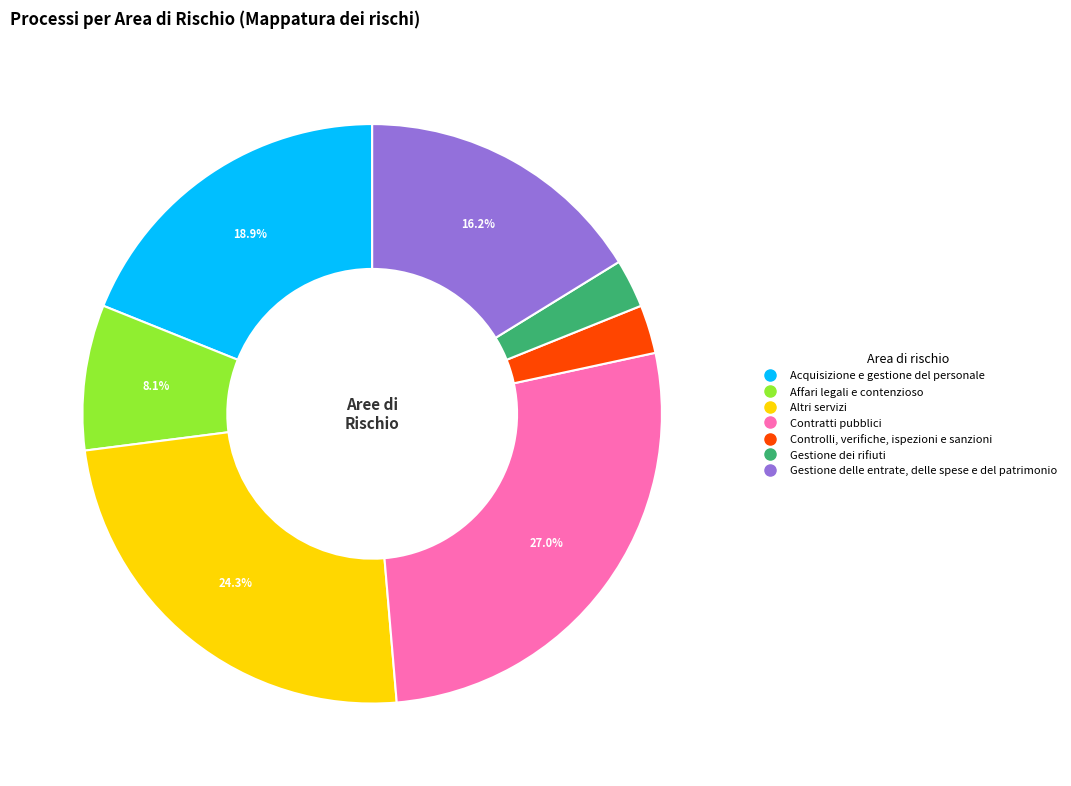

What percentage is the Gestione delle entrate, delle spese e del patrimonio slice, to the nearest percent?

16%